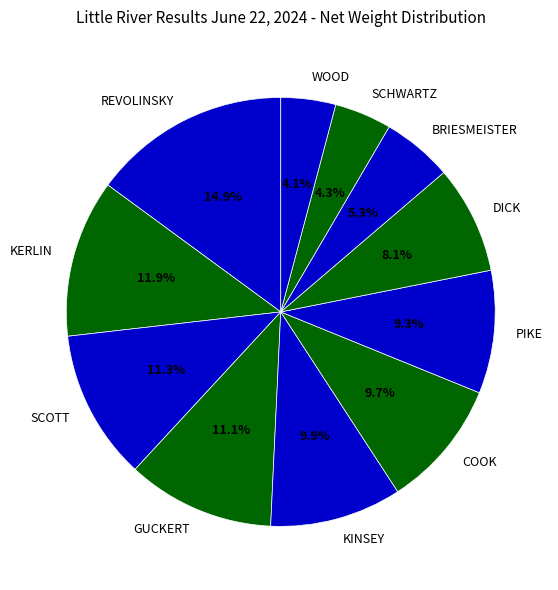

Is there a majority slice in this chart?

No